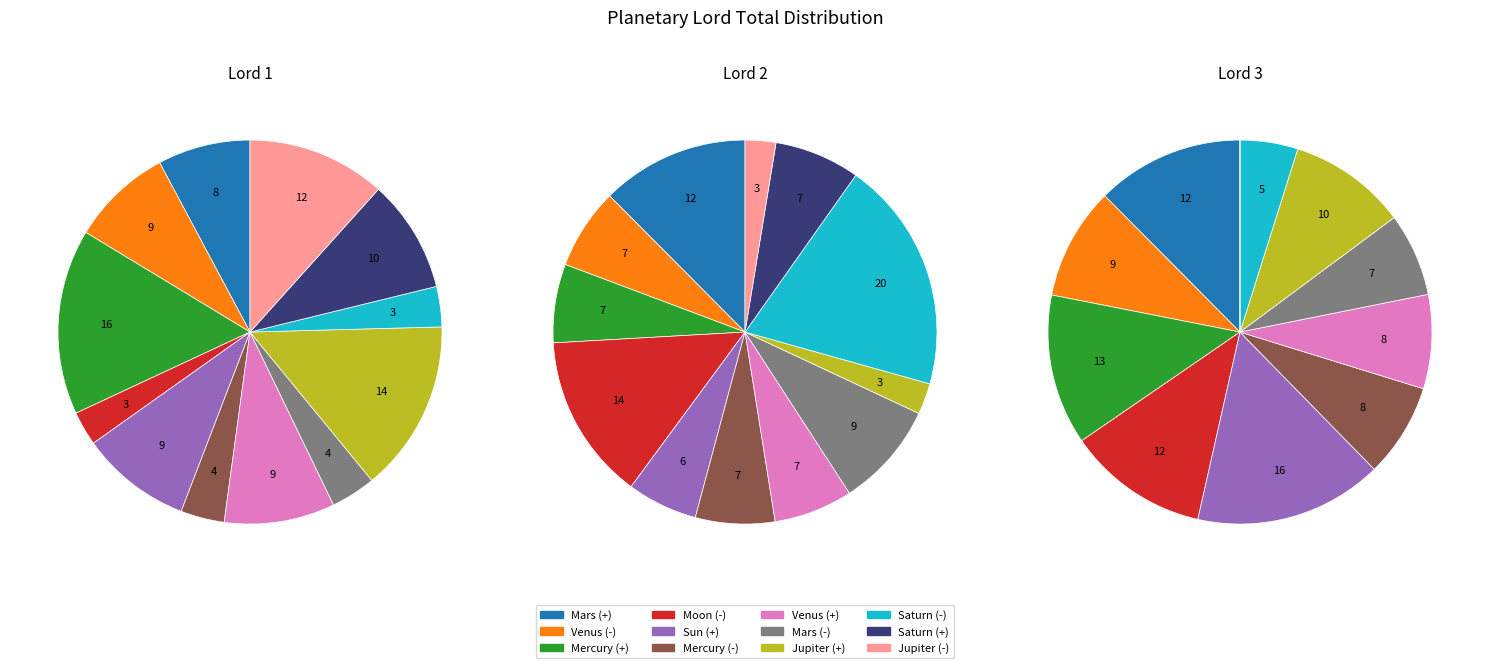

Count the number of slices in the pie.

12